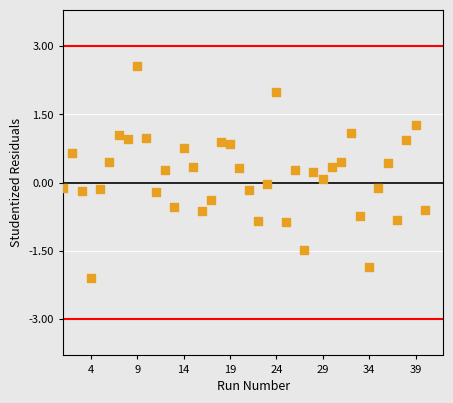

What is the range of X values (max minus min)?

39.0